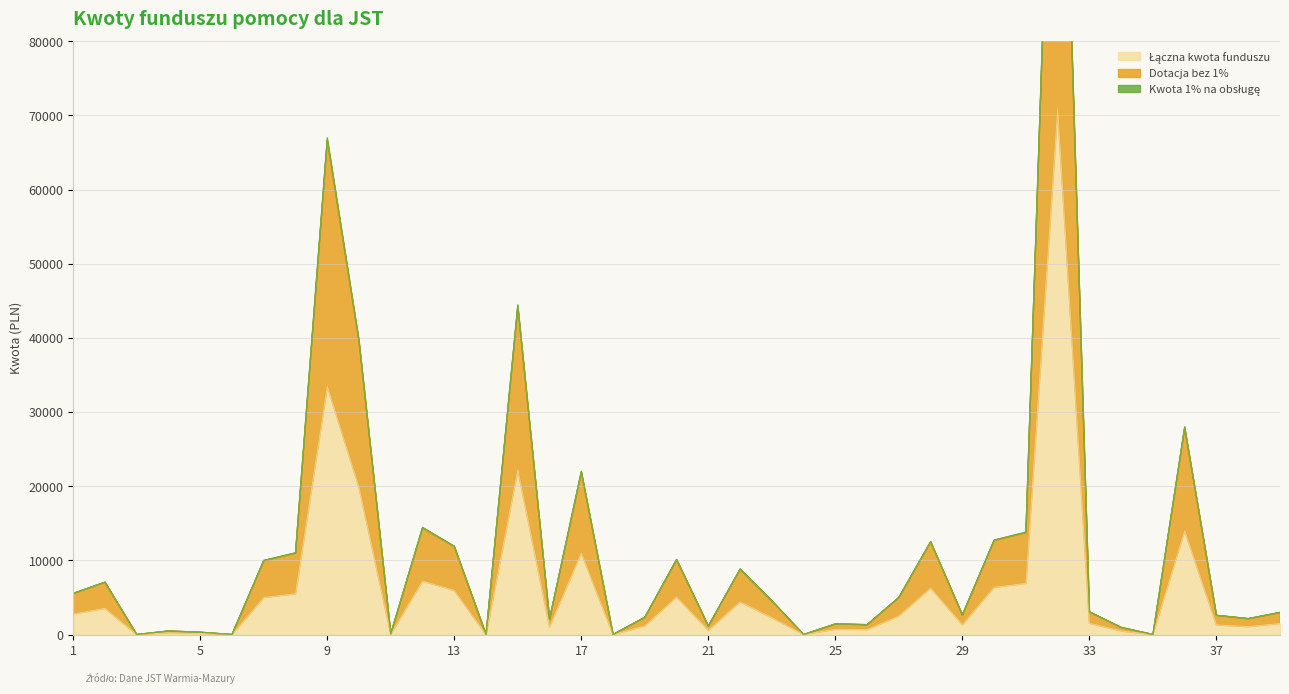

What is the value of the Łączna kwota funduszu point at the 9th from the left?

33482.8